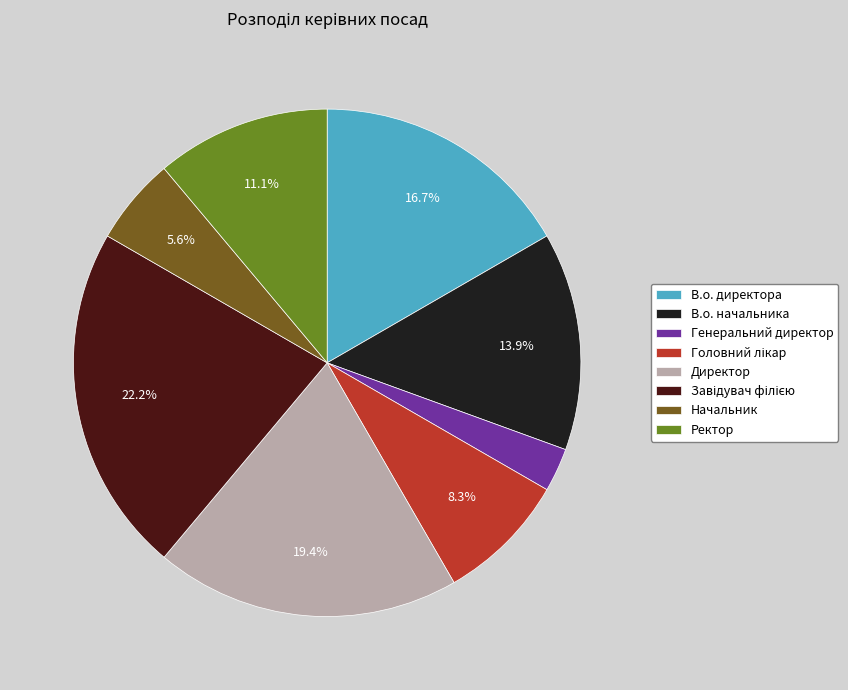

Is there any slice that represents more than half of the pie?

No